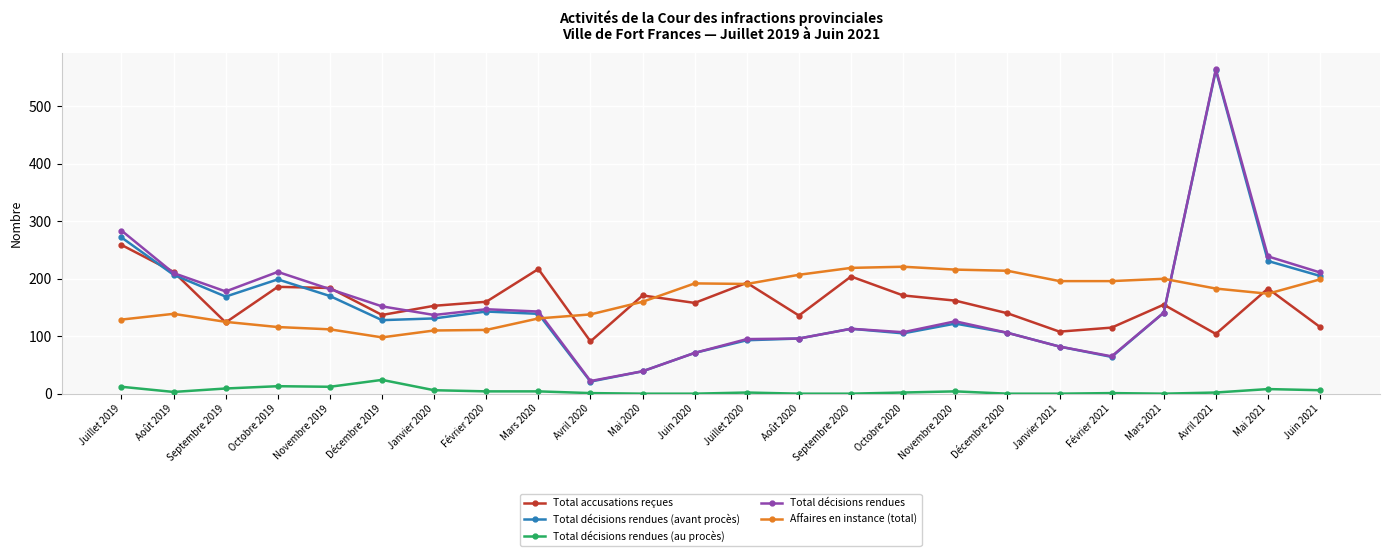

At Décembre 2019, list the series in order from smallest to largest.

Total décisions rendues (au procès), Affaires en instance (total), Total décisions rendues (avant procès), Total accusations reçues, Total décisions rendues